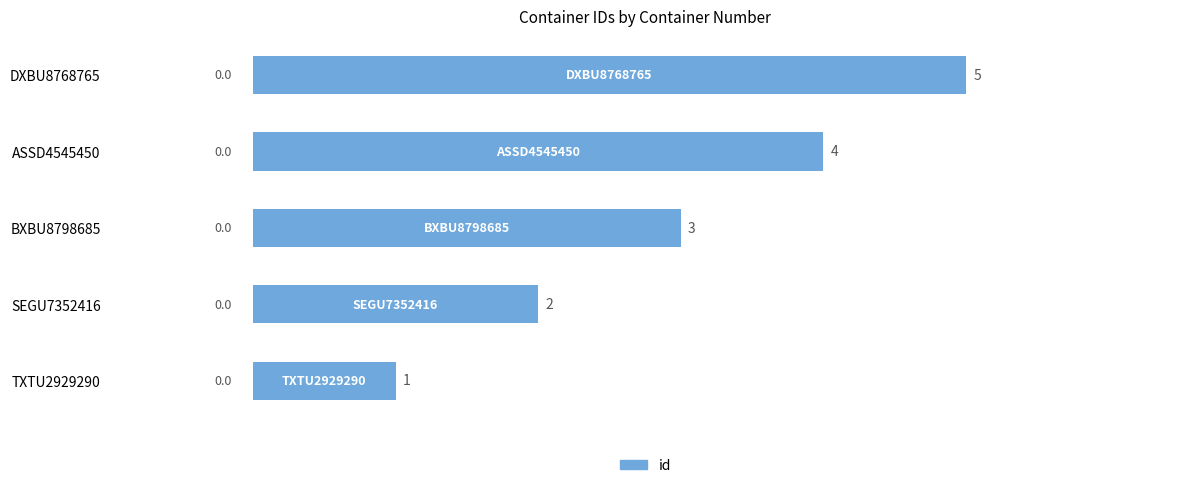

What is the difference between the maximum and minimum values?

4